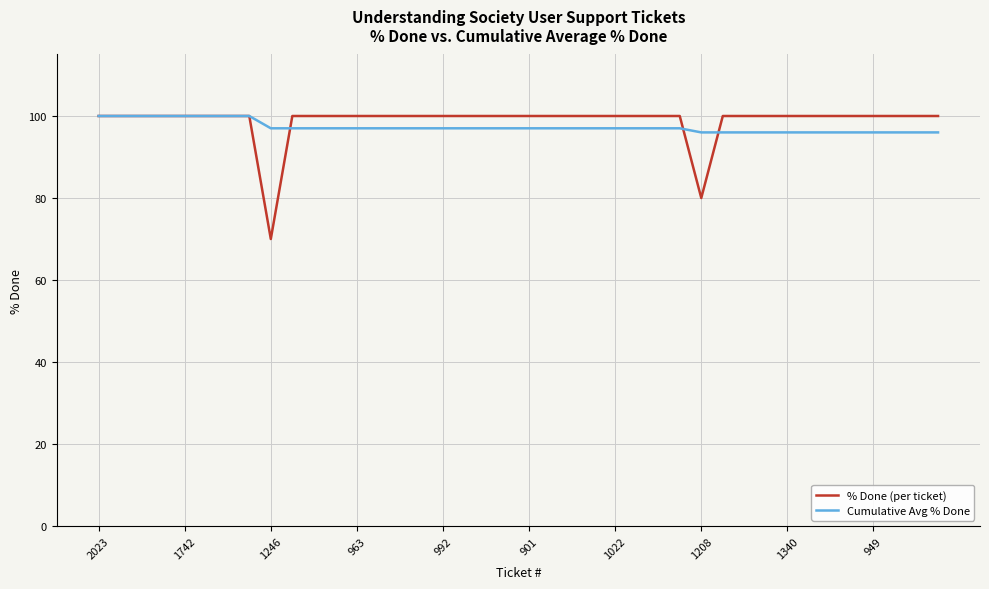

Reading left to right, list all the values displayed in this chart.

% Done (per ticket): 100	100	100	100	100	100	100	100	70	100	100	100	100	100	100	100	100	100	100	100	100	100	100	100	100	100	100	100	80	100	100	100	100	100	100	100	100	100	100	100
Cumulative Avg % Done: 100	100	100	100	100	100	100	100	97	97	97	97	97	97	97	97	97	97	97	97	97	97	97	97	97	97	97	97	96	96	96	96	96	96	96	96	96	96	96	96